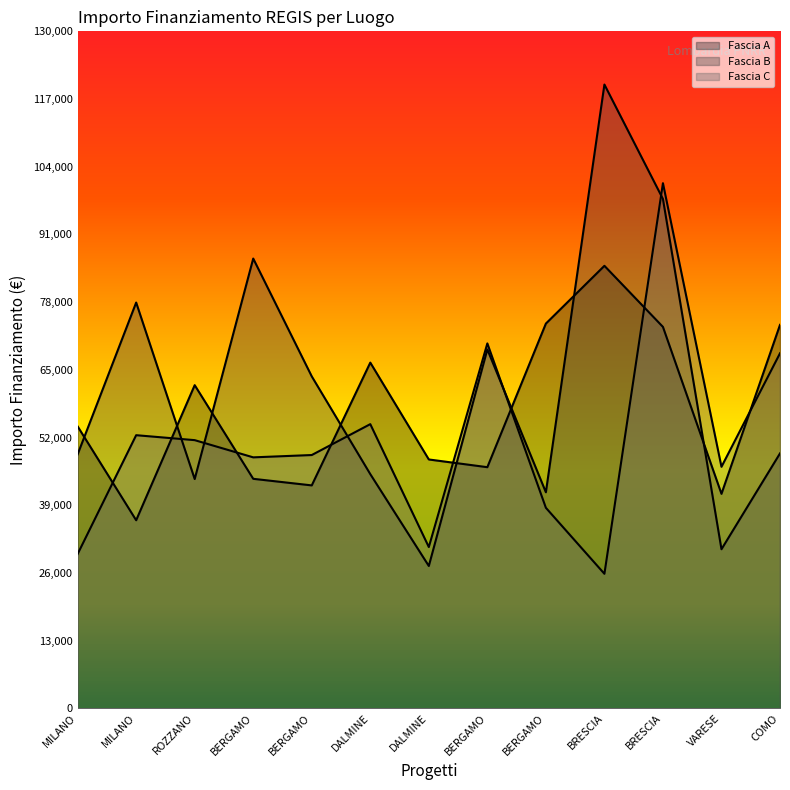

The value of Fascia C at BERGAMO is 63572.2. True or false?

False